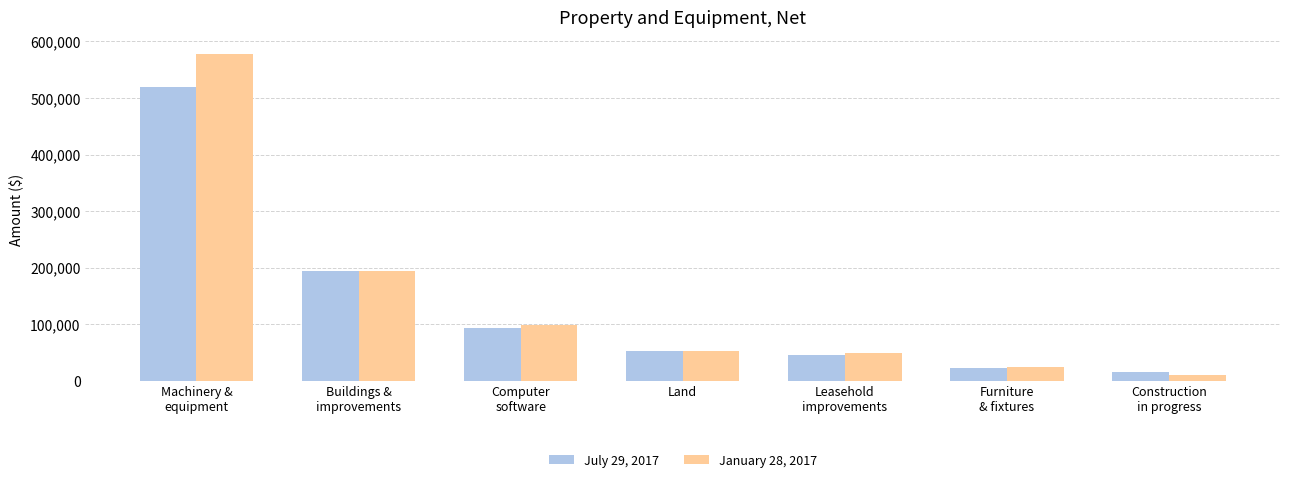

How many series are shown in this chart?

2